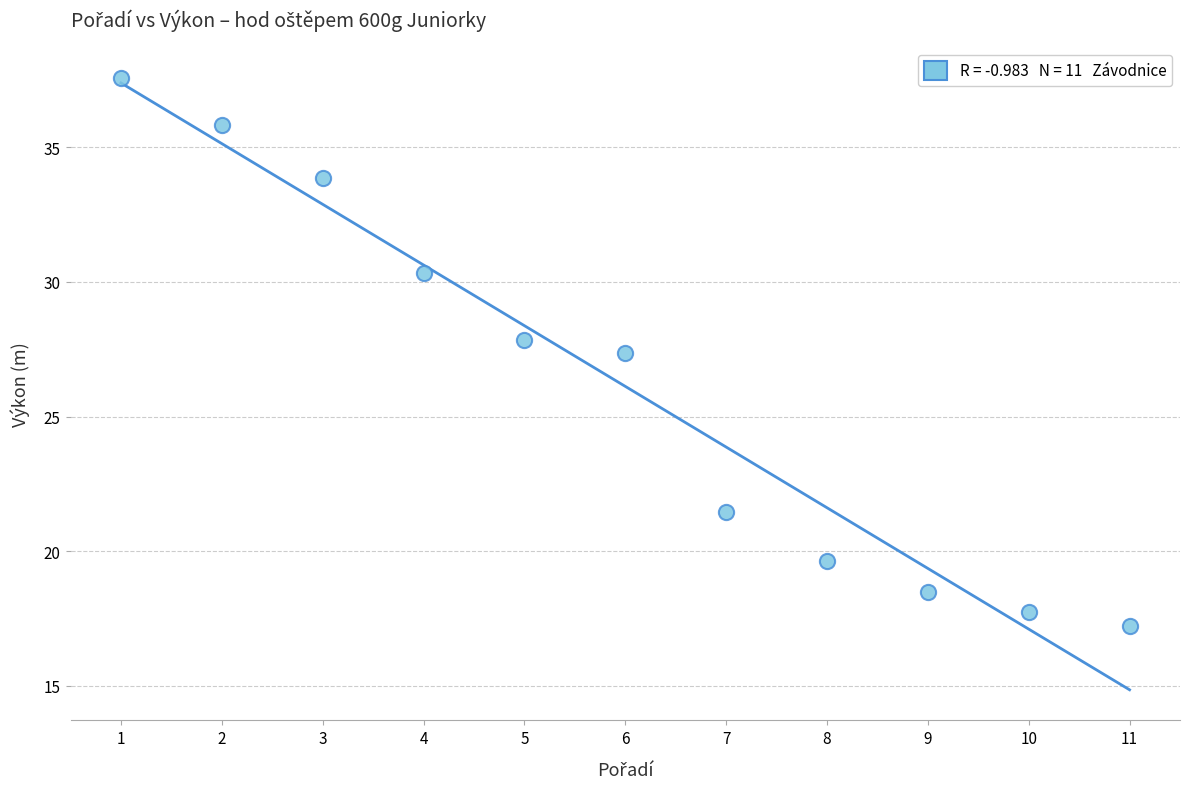

What is the average Y value?

26.1